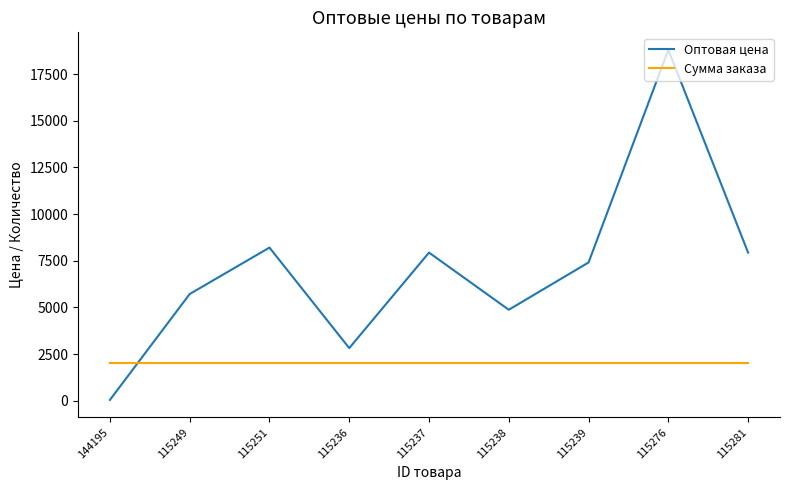

Rank the series at 115249 from highest to lowest value.

Оптовая цена, Сумма заказа